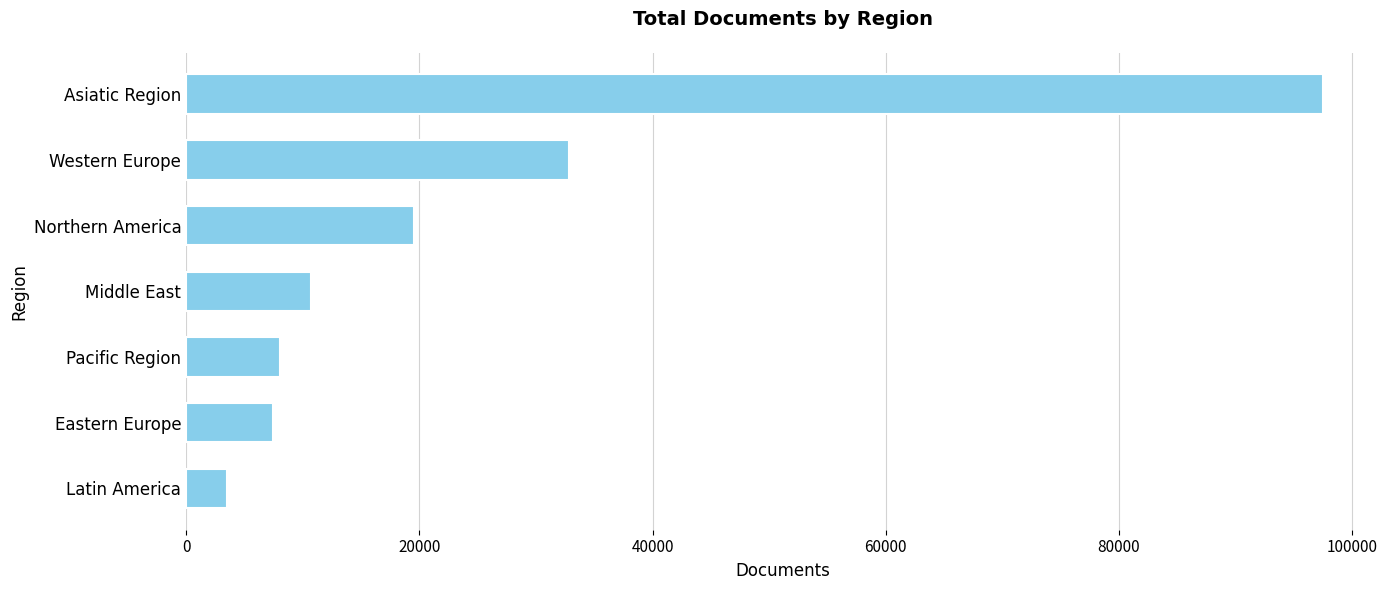

How many distinct data groups are displayed?

1